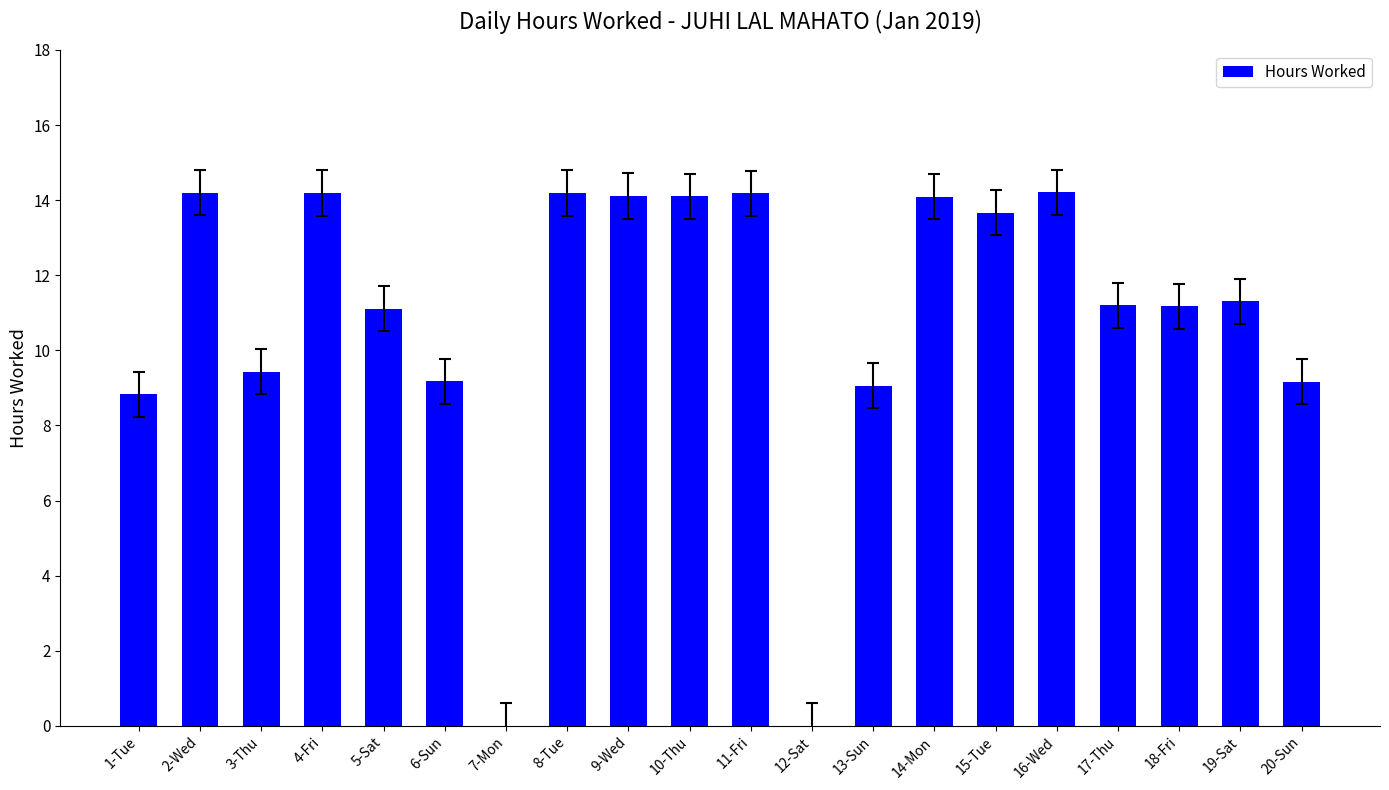

What is the change in value from 11-Fri to 13-Sun?

-5.1